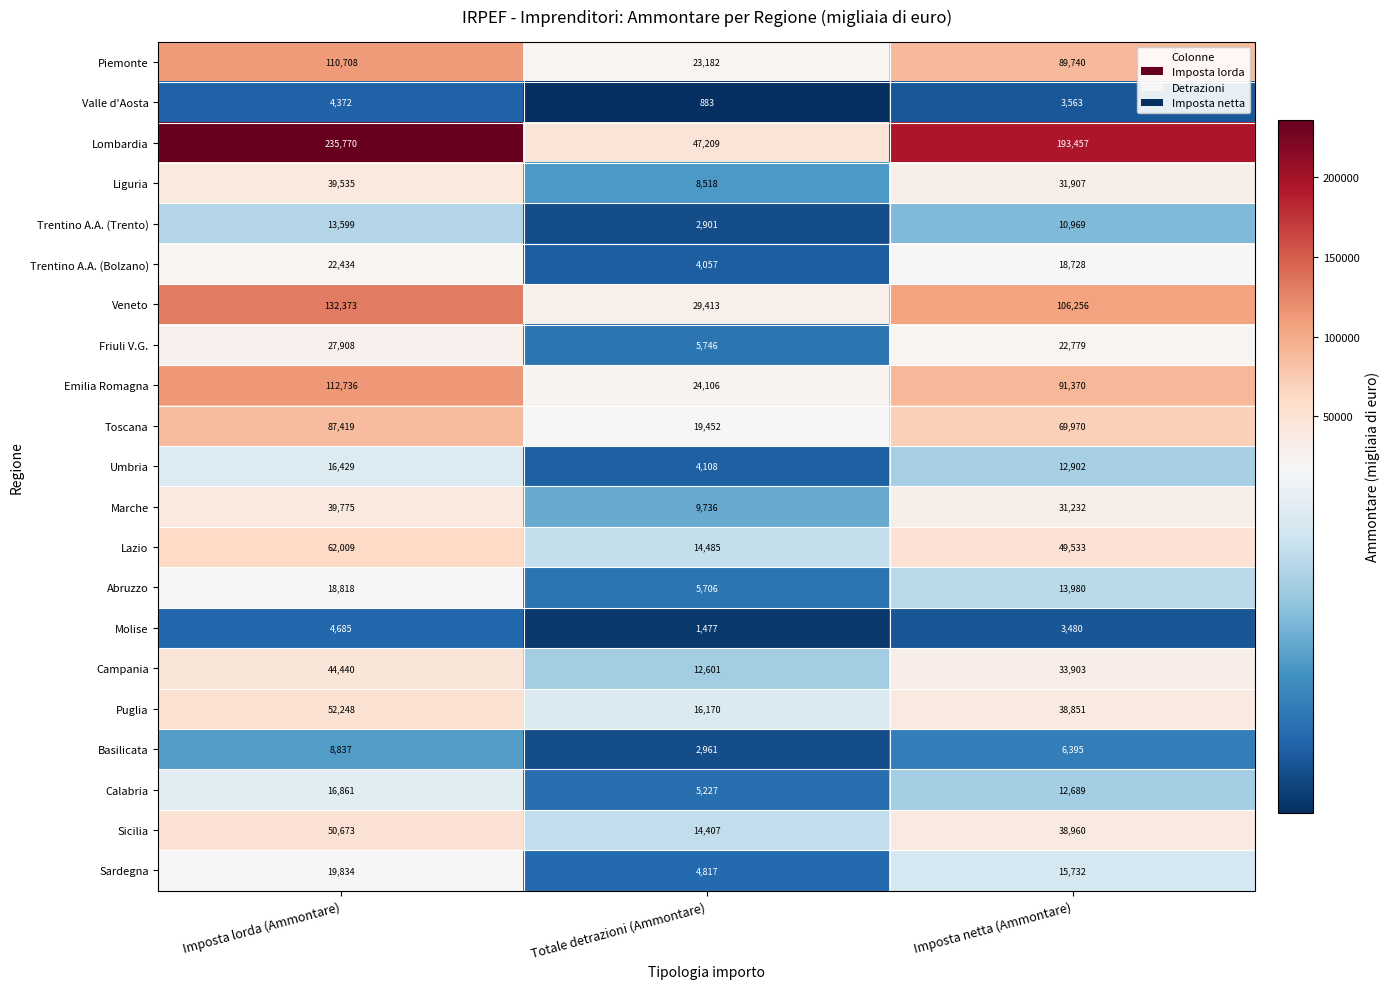

Where does the Abruzzo series first go above 13980?

Imposta lorda (Ammontare)